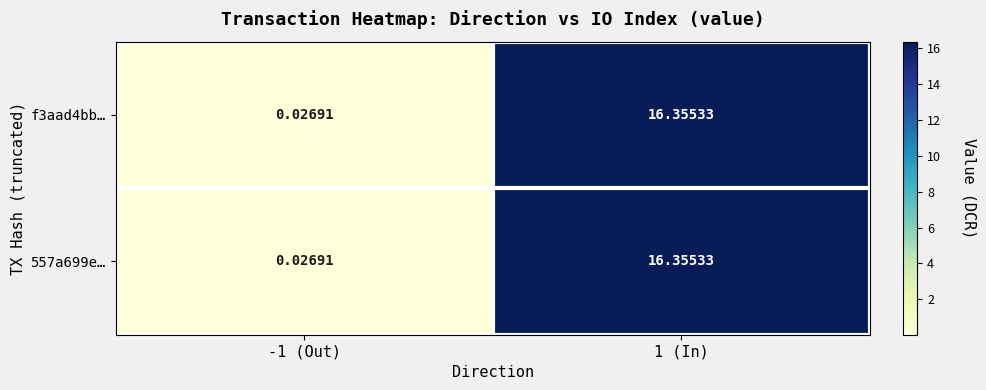

How many values in the 557a699e… series are below 16?

1